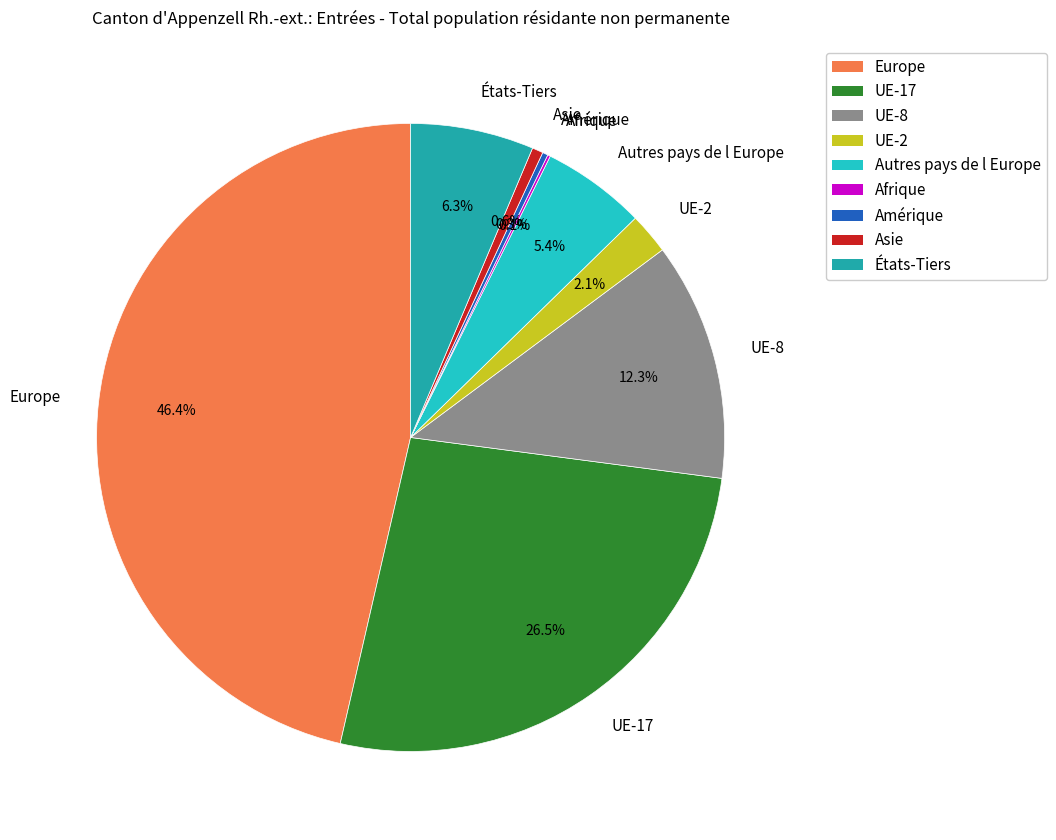

To the nearest percent, what portion does UE-8 represent?

12%